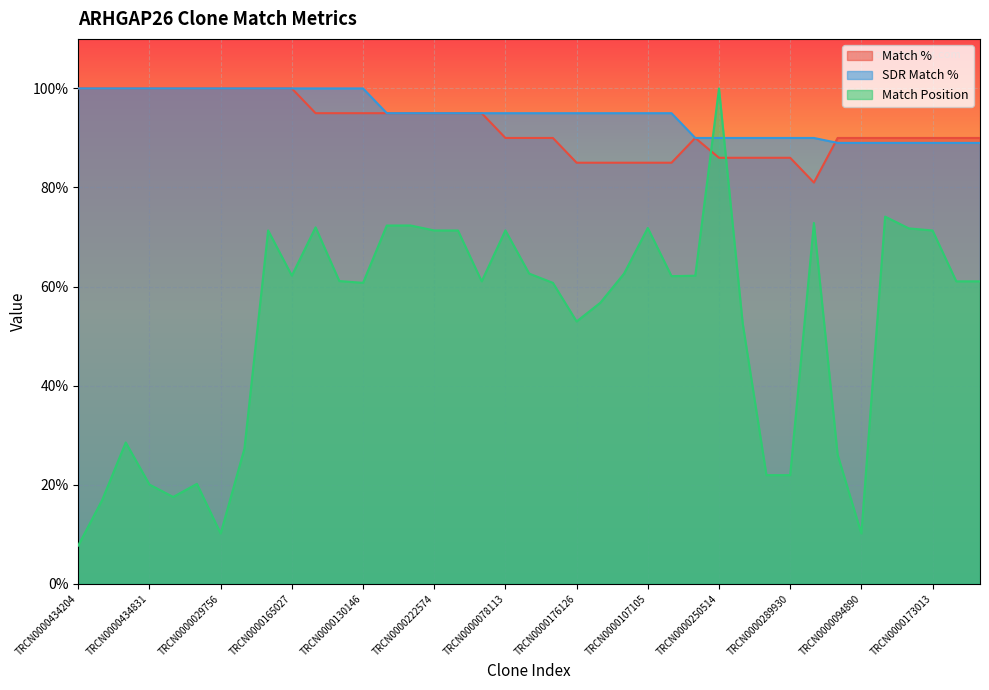

Where does the Match Position series first go above 61?

TRCN0000084008